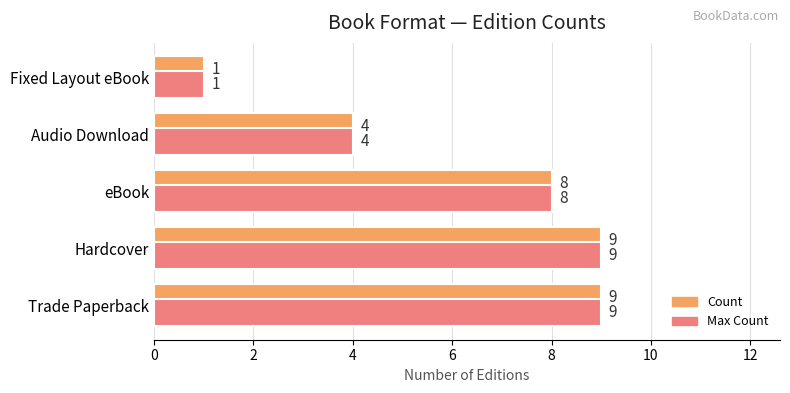

What is the greatest value displayed?

9